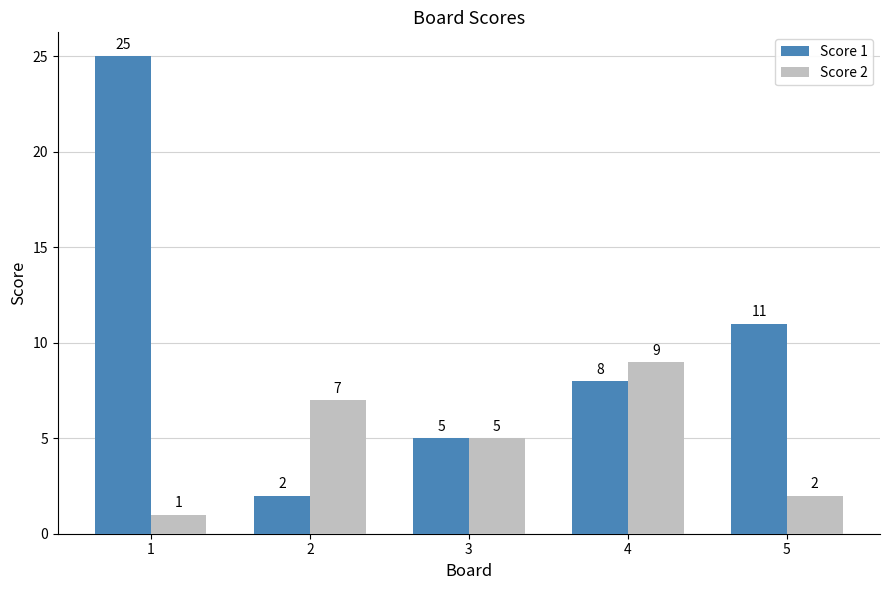

The Score 2 series shows 15 at 4. True or false?

False